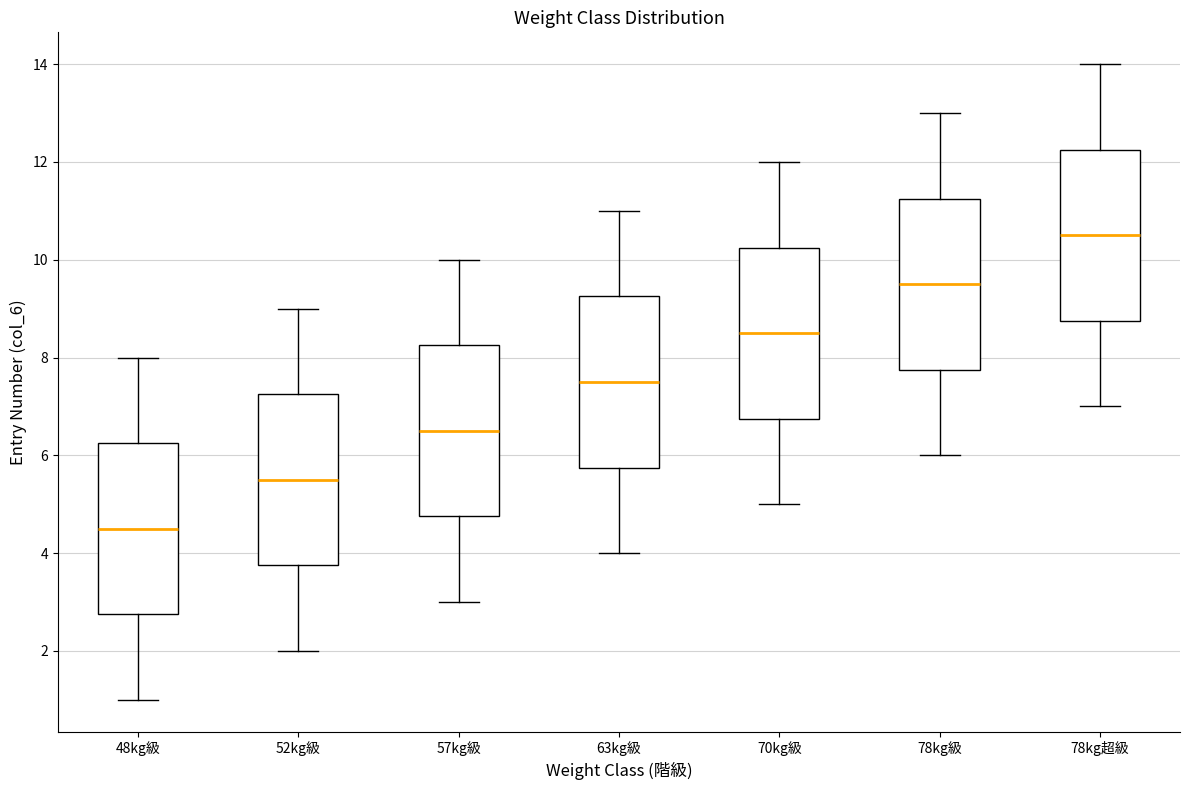

Reading left to right, transcribe this box plot: for each box, give where its median line is, the range the box spans, and where its two whiskers end, as read against the y-axis. The values are not printed on the chart, so give them approximately, as read against the axis.

48kg級: median 4.6, box 2.8 to 6.2, whiskers 1.0 to 8.0
52kg級: median 5.6, box 3.8 to 7.2, whiskers 2.0 to 9.0
57kg級: median 6.6, box 4.8 to 8.2, whiskers 3.0 to 10.0
63kg級: median 7.6, box 5.8 to 9.2, whiskers 4.0 to 11.0
70kg級: median 8.6, box 6.8 to 10.2, whiskers 5.0 to 12.0
78kg級: median 9.6, box 7.8 to 11.2, whiskers 6.0 to 13.0
78kg超級: median 10.6, box 8.8 to 12.2, whiskers 7.0 to 14.0